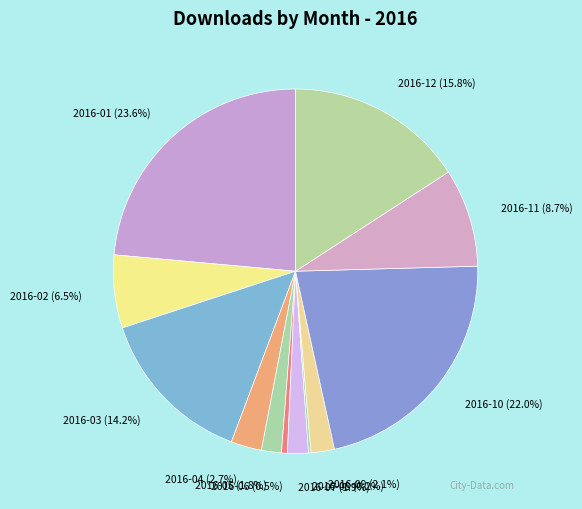

Is there a majority slice in this chart?

No